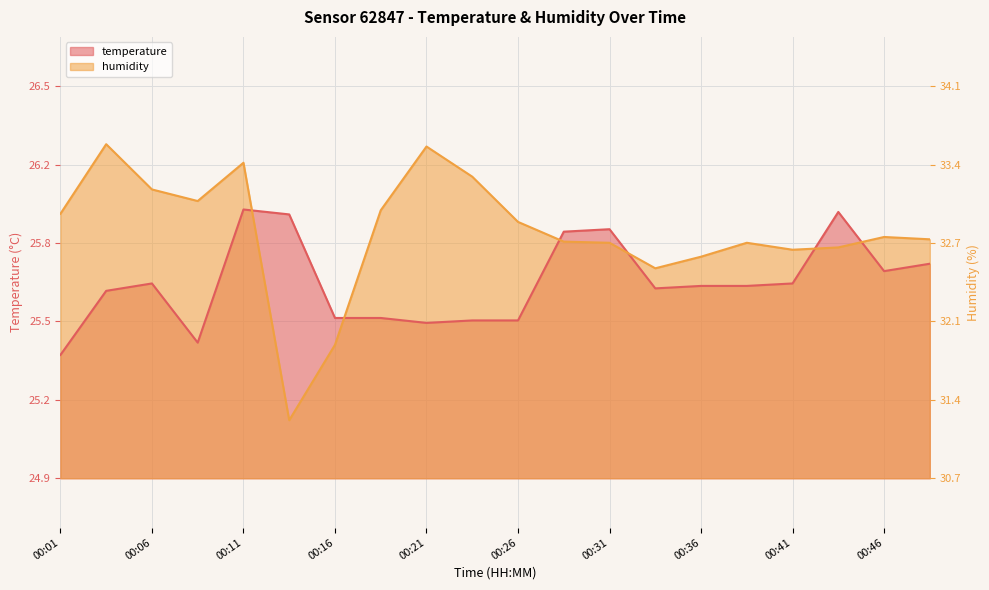

Which category has the lowest value in the humidity series?

00:14